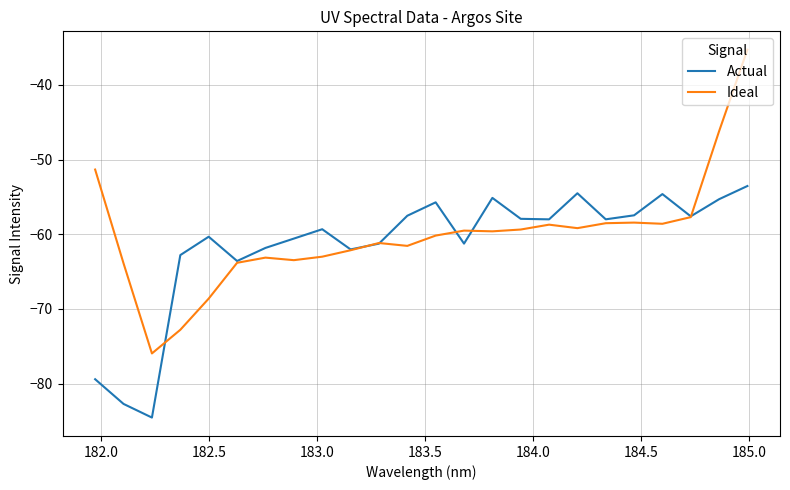

Which series has the largest range (max minus min)?

Ideal